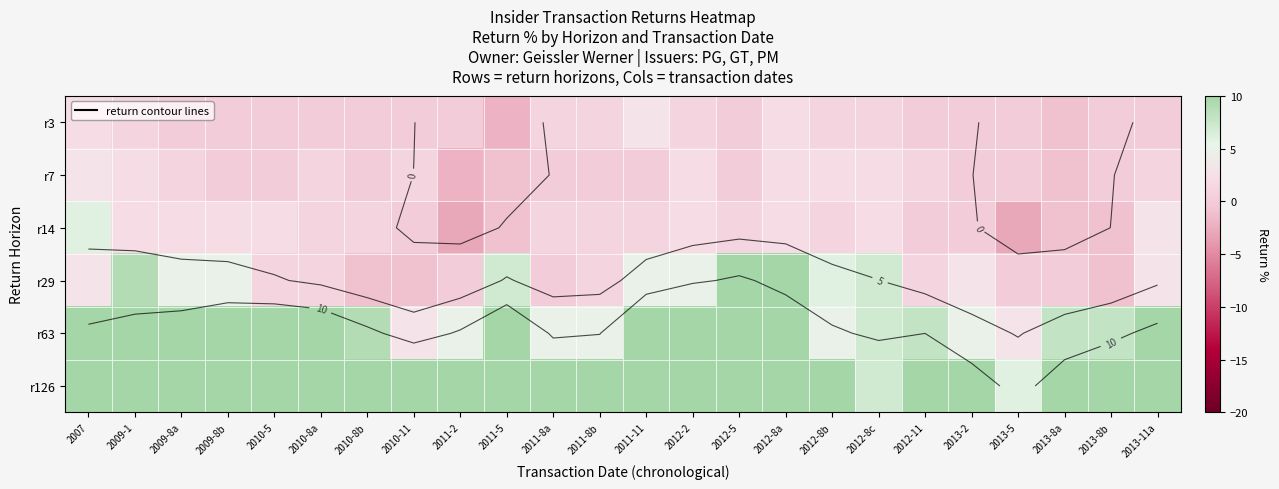

What is the spread (max minus min) of values at 2009-1?

21